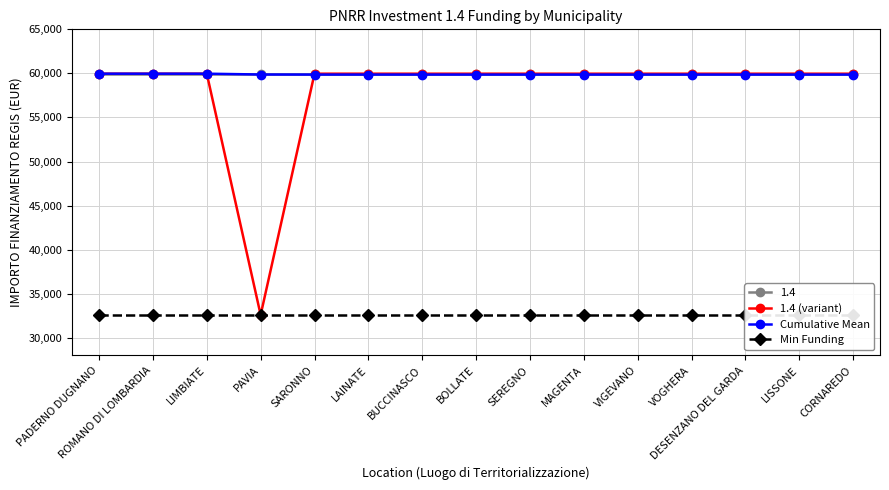

What is the approximate value of Min Funding at DESENZANO DEL GARDA?

32589.0